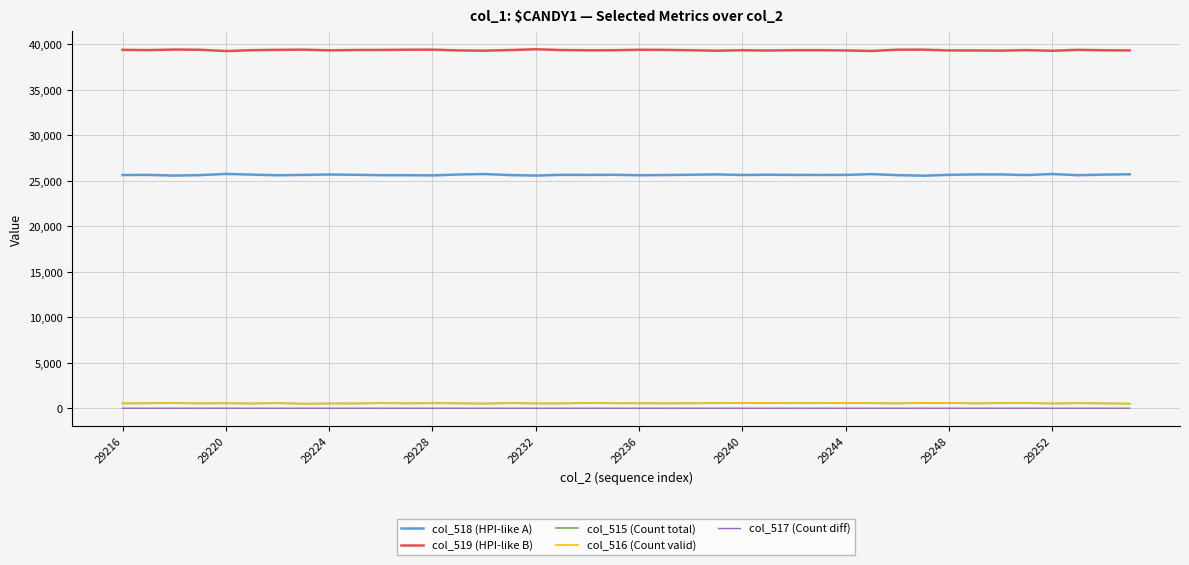

True or false: col_515 (Count total) and col_518 (HPI-like A) intersect in this chart.

False